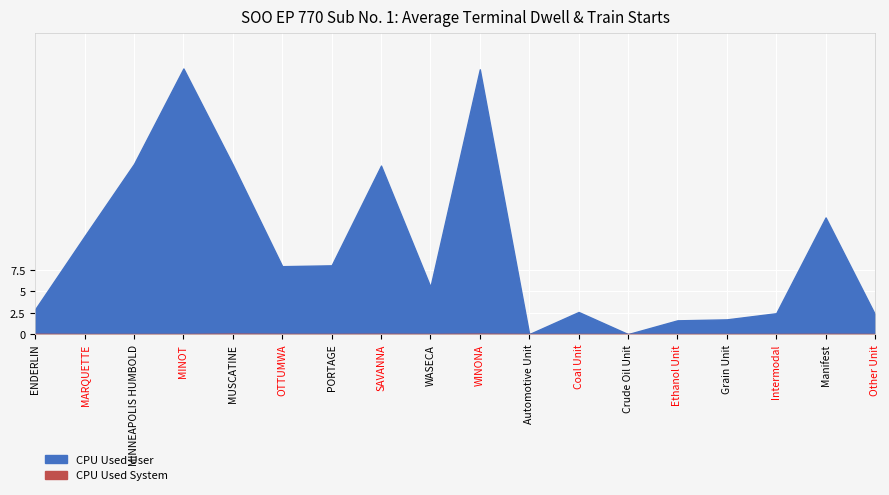

Is it true that CPU Used User equals 8.0 at PORTAGE?

True